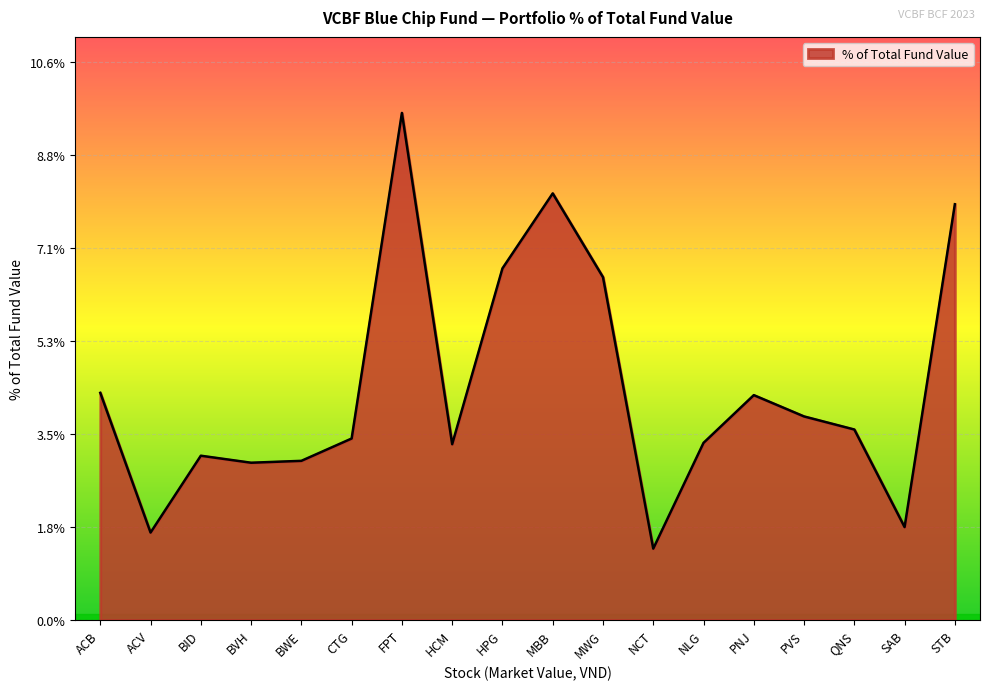

Between NLG and ACV, which is larger?

NLG